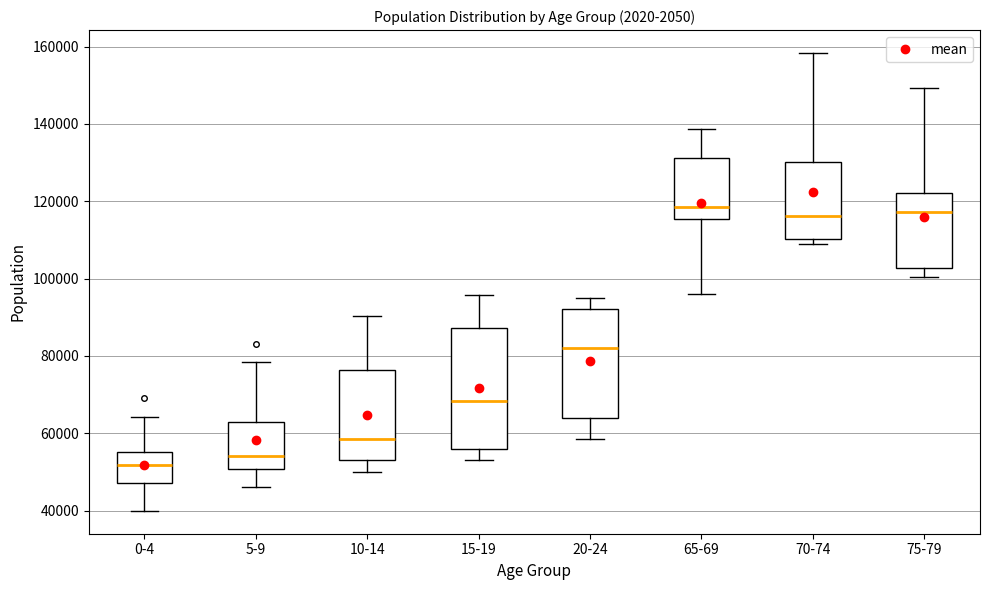

Reading left to right, transcribe this box plot: for each box, give where its median line is, the range the box spans, and where its two whiskers end, as read against the y-axis. The values are not printed on the chart, so give them approximately, as read against the axis.

0-4: median 52000, box 48000 to 56000, whiskers 40000 to 64000
5-9: median 54000, box 50000 to 62000, whiskers 46000 to 78000
10-14: median 58000, box 52000 to 76000, whiskers 50000 to 90000
15-19: median 68000, box 56000 to 88000, whiskers 54000 to 96000
20-24: median 82000, box 64000 to 92000, whiskers 58000 to 96000
65-69: median 118000, box 116000 to 132000, whiskers 96000 to 138000
70-74: median 116000, box 110000 to 130000, whiskers 110000 (just below the box's lower edge) to 158000
75-79: median 118000, box 102000 to 122000, whiskers 100000 to 150000